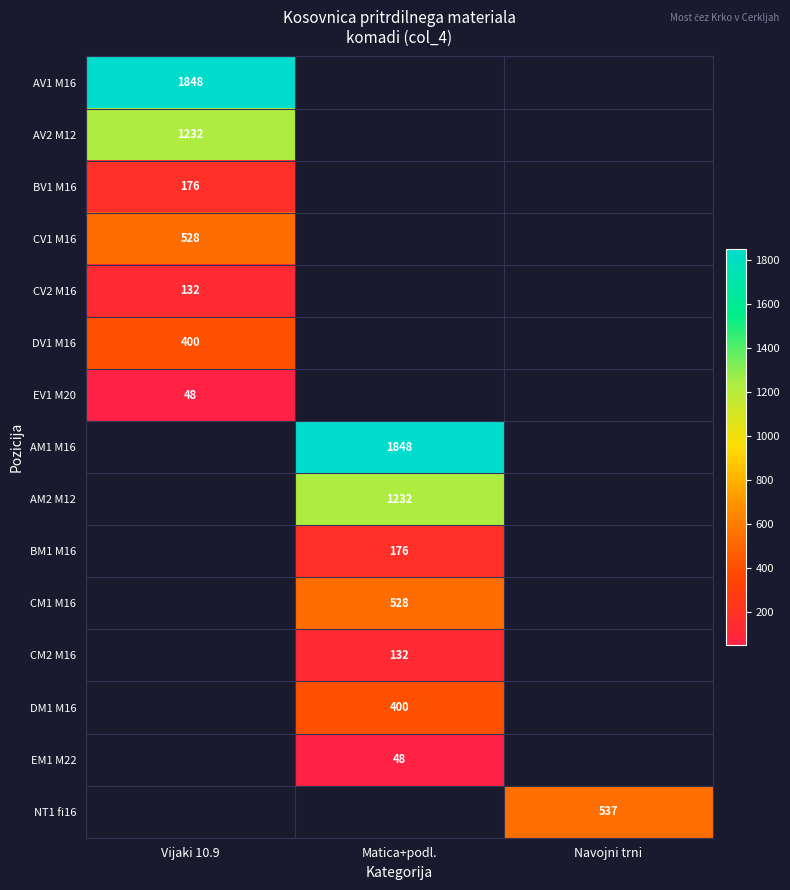

Between Navojni trni and Matica+podl., which is larger?

Matica+podl.